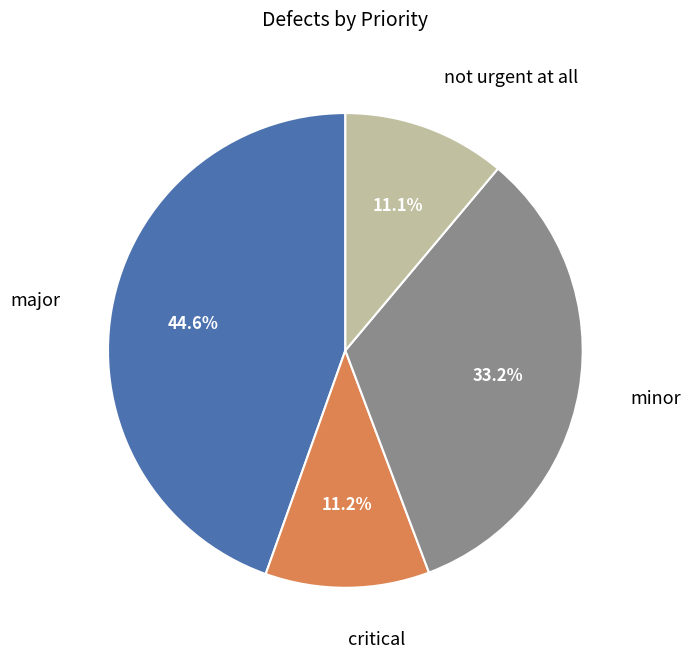

Does not urgent at all account for over 50% of the chart?

No